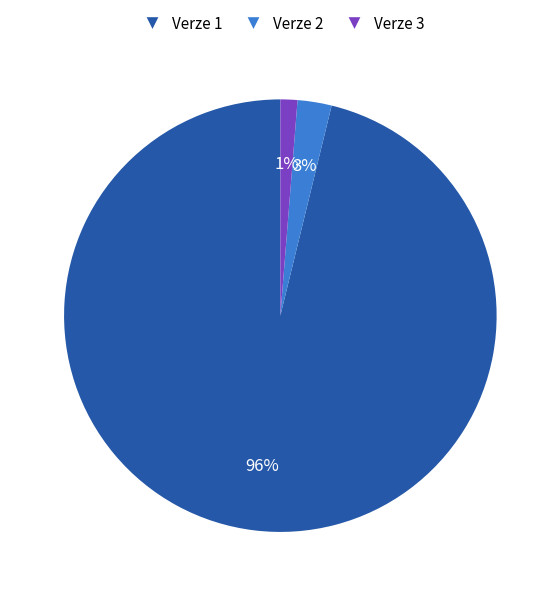

Which has a higher value, Verze 3 or Verze 2?

Verze 2